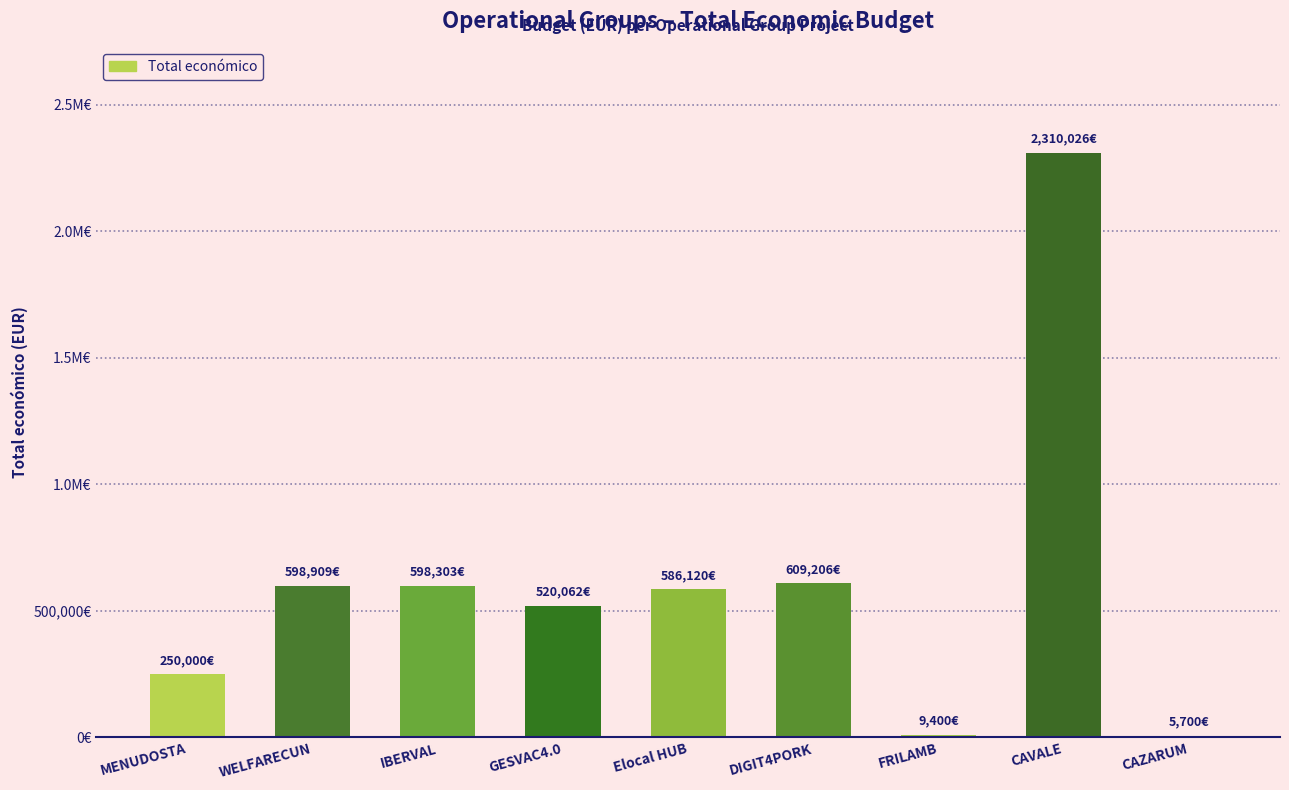

How many bars are there in total?

9